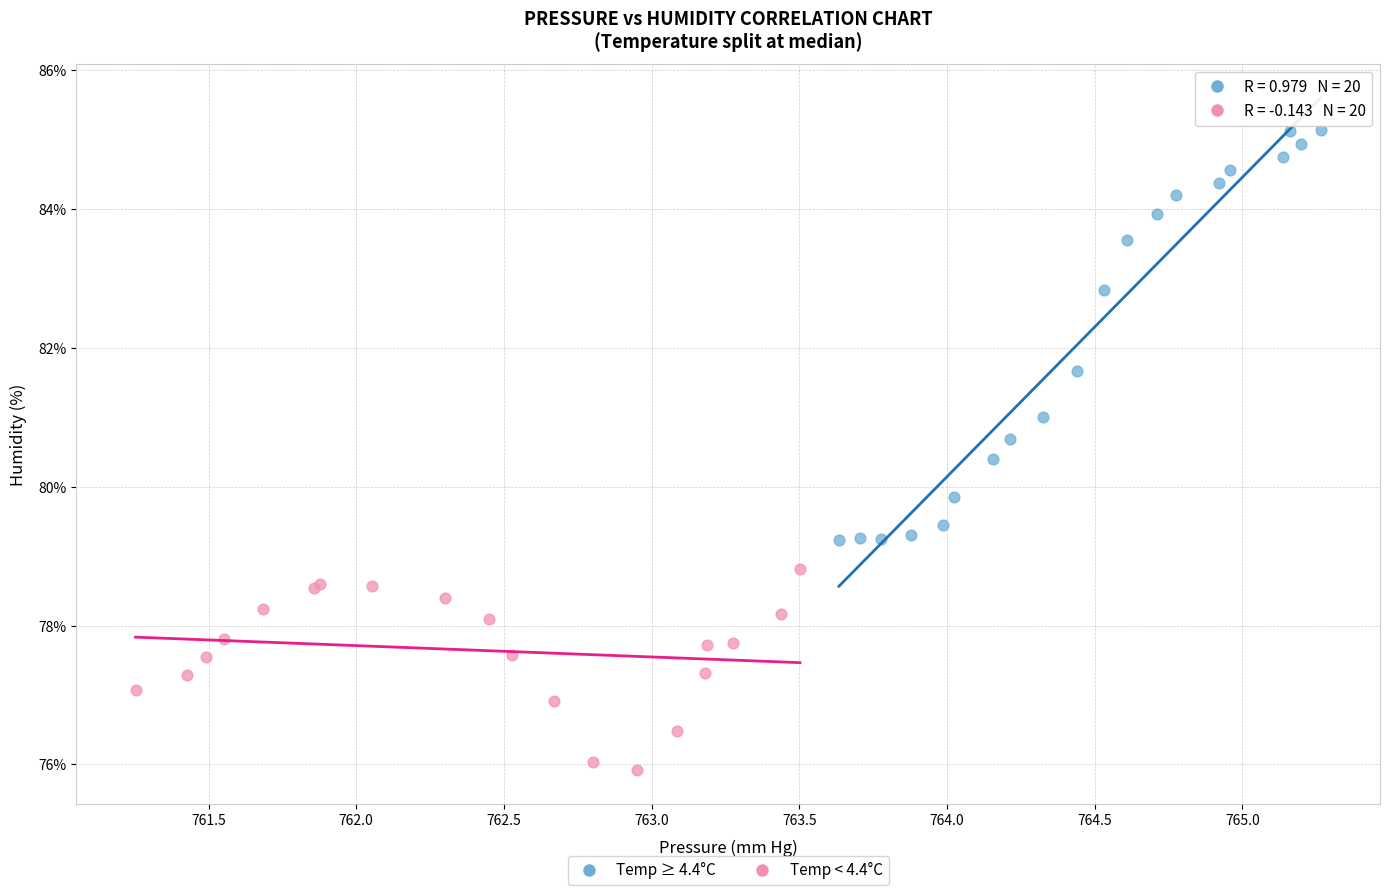

Which series has the widest spread of Y values?

Temp ≥ 4.4°C